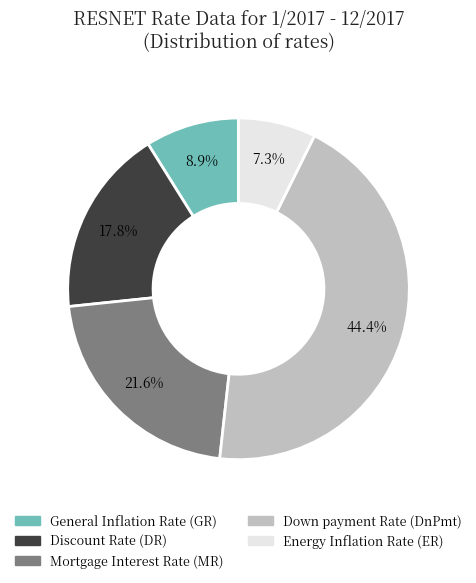

How much of the chart is everything except General Inflation Rate (GR)?

91.1%